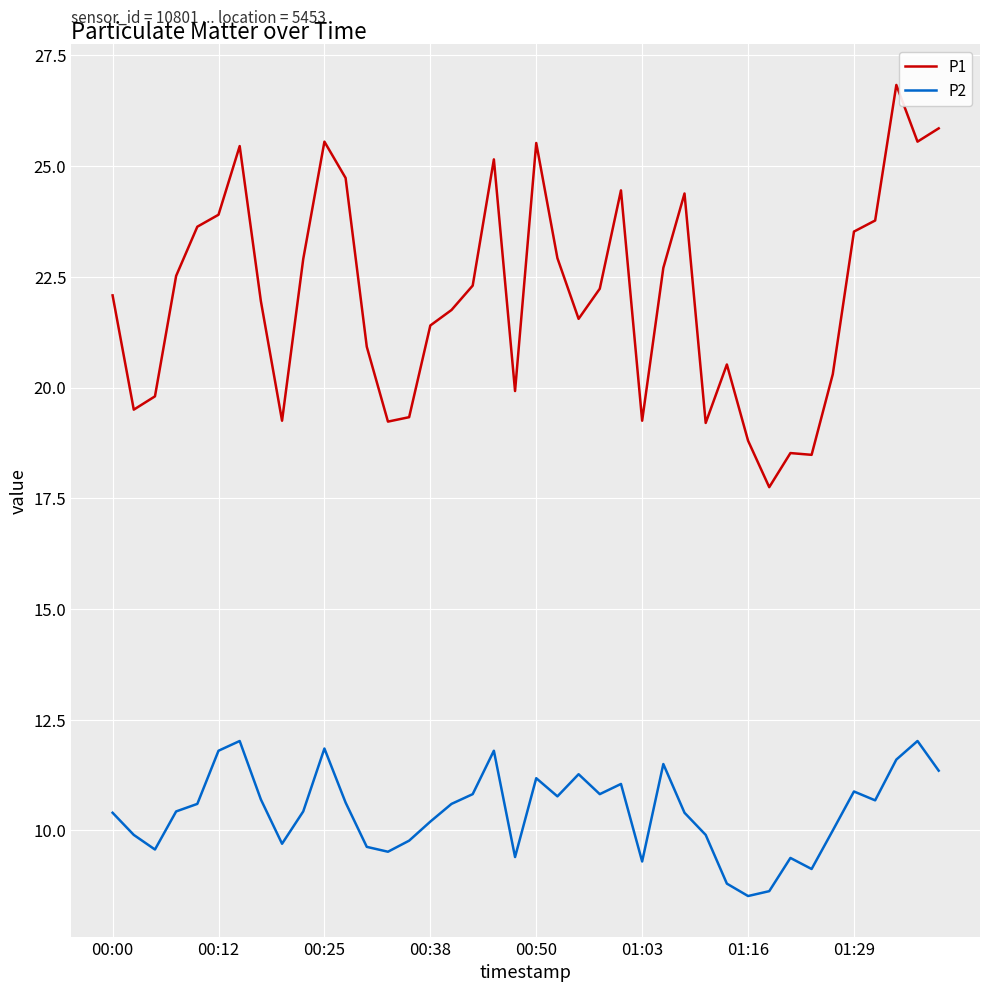

Rank the series by their average value, from highest to lowest.

P1, P2